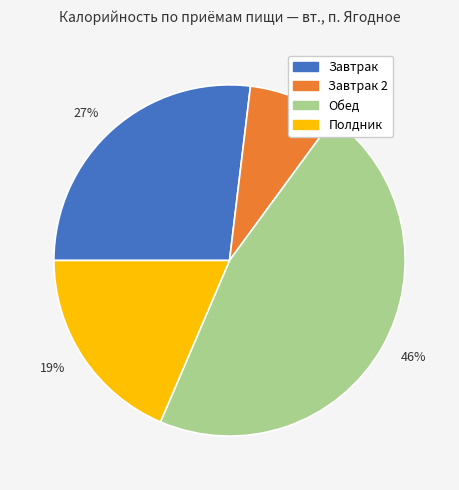

Count the number of slices in the pie.

4